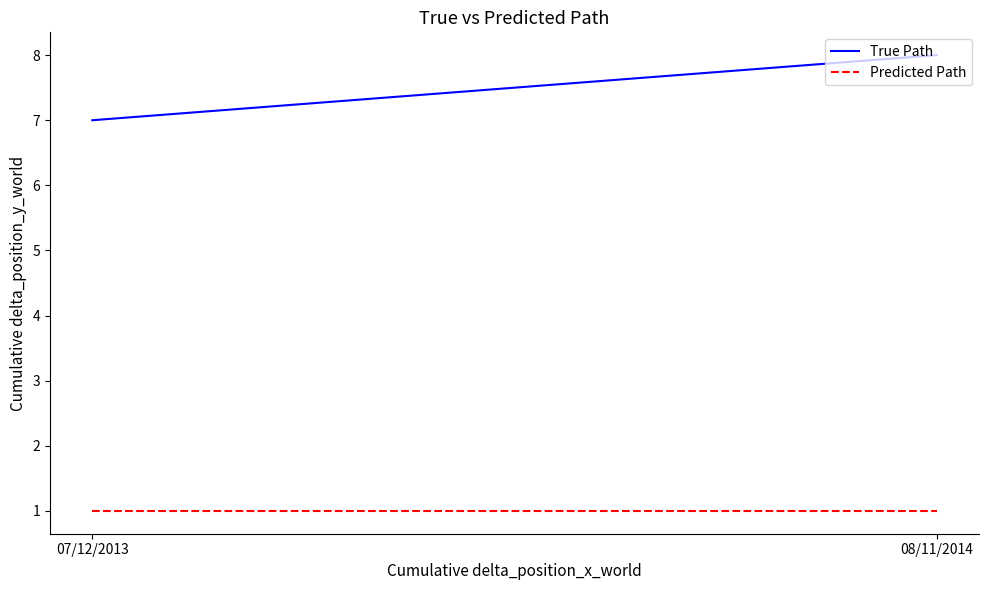

What is the value of the Predicted Path point at the 1st from the left?

1